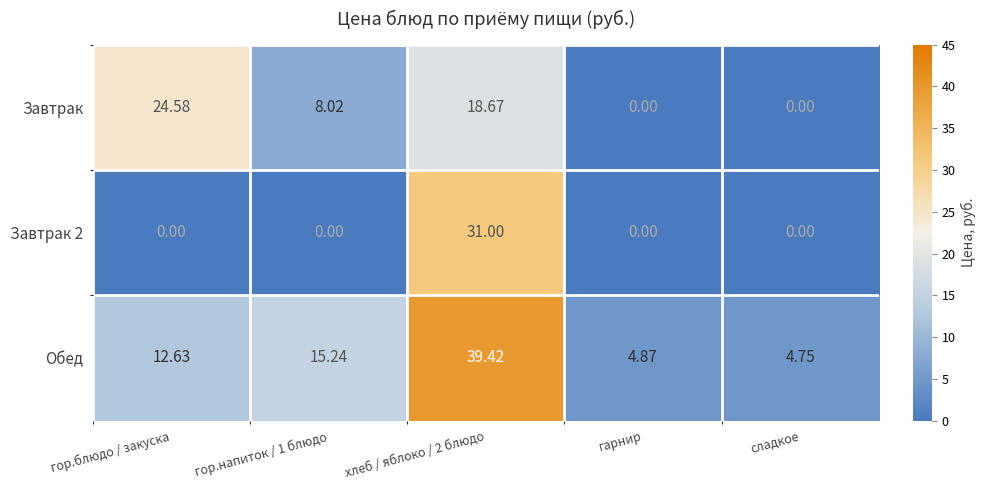

Which series has the largest total across all categories?

Обед